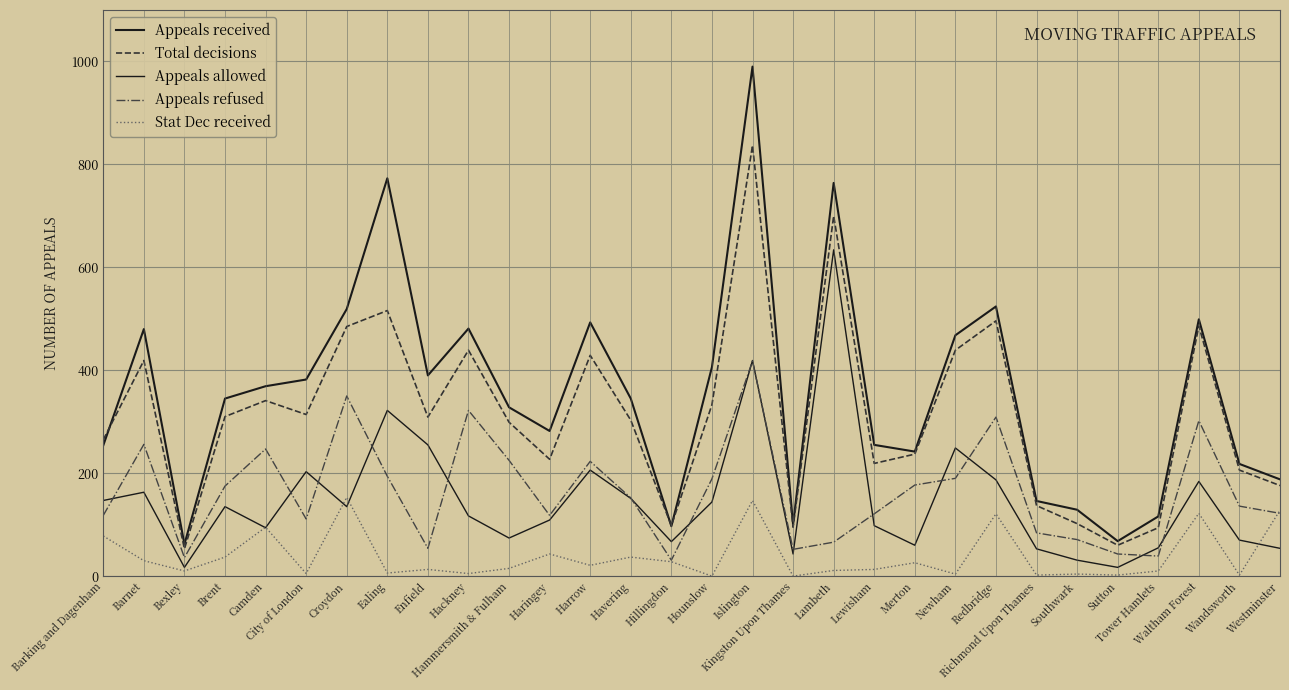

Which has a higher value, Haringey or Hillingdon?

Haringey